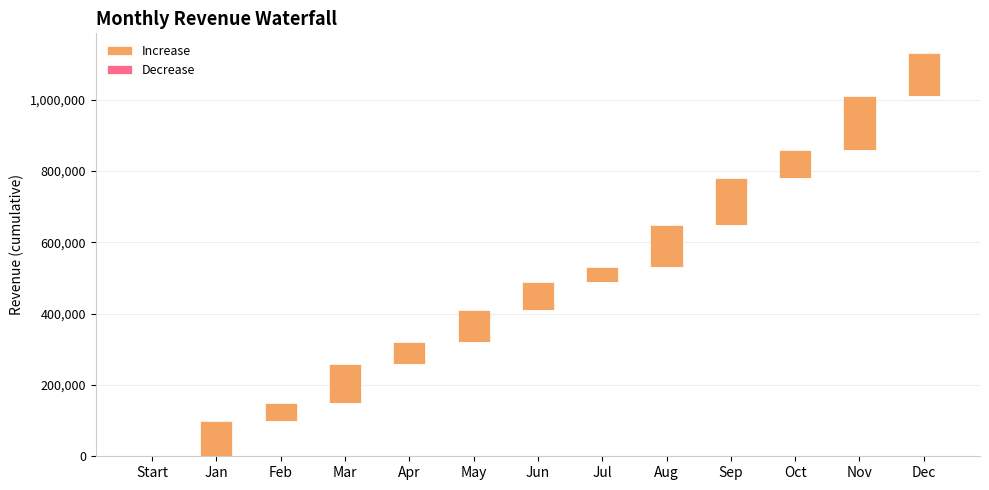

What are all the series names shown in the legend?

Increase, Decrease